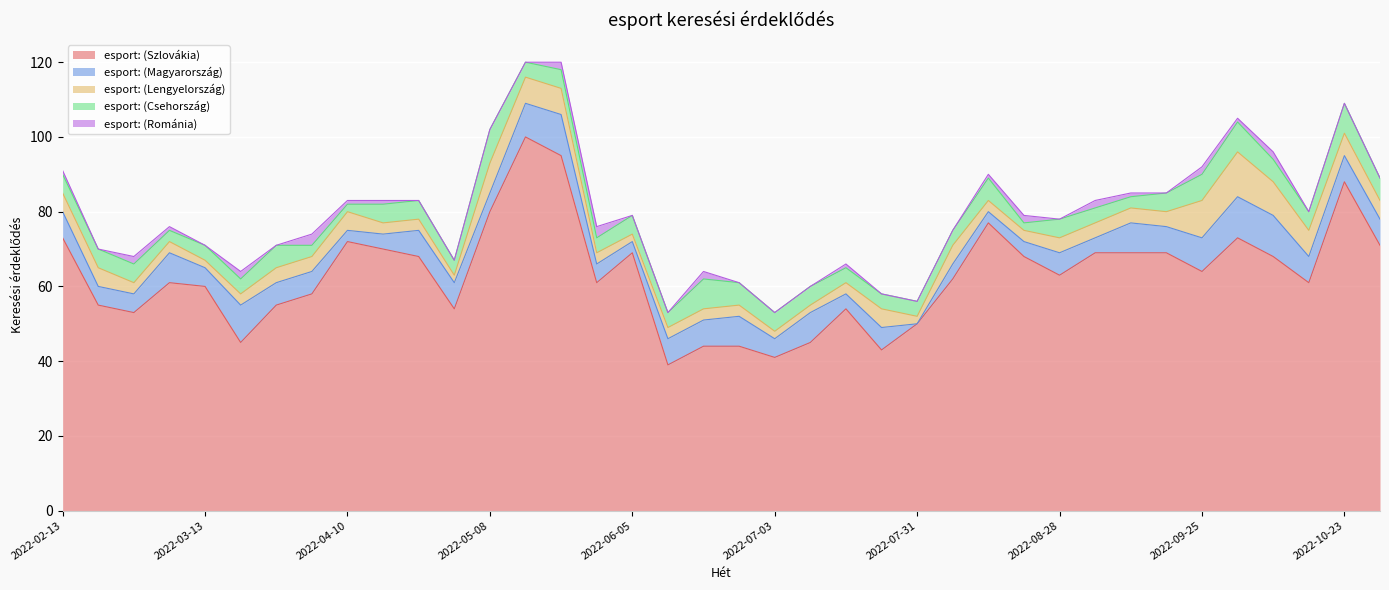

Which has a higher value, 2022-04-10 or 2022-09-11?

2022-04-10